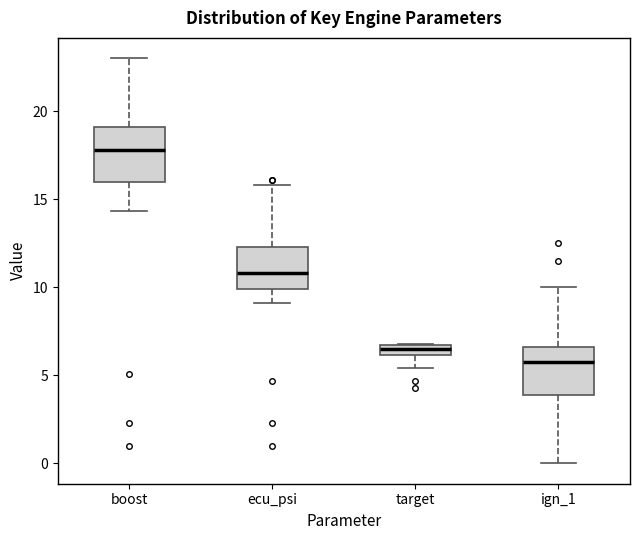

Where does the upper whisker of the box for ecu_psi end on the y-axis? The values are not printed on the chart, so give them approximately, as read against the axis.

16.0